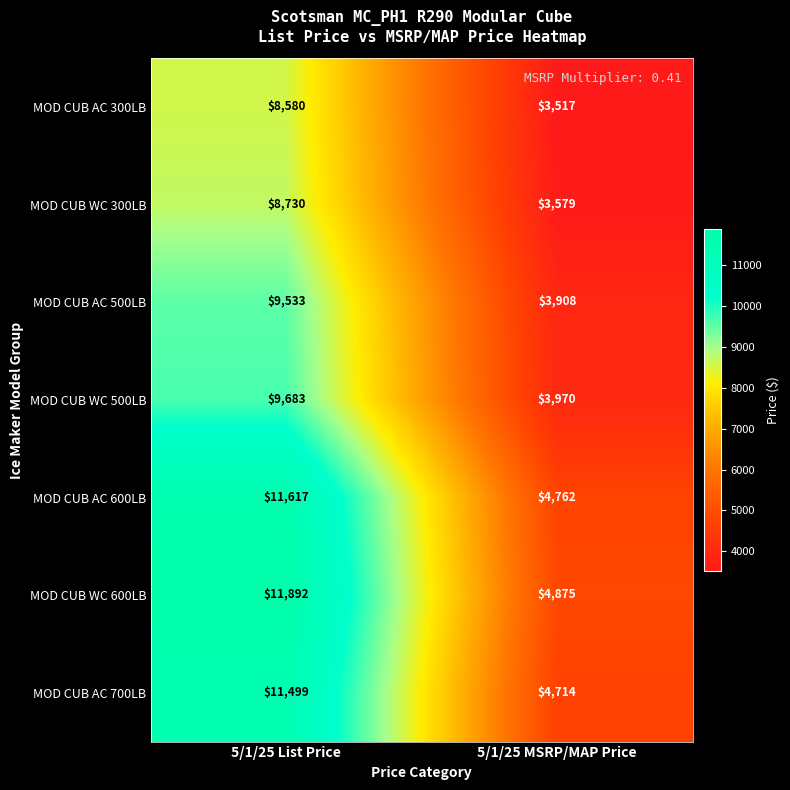

What is the sum of all MOD CUB WC 600LB values?

16767